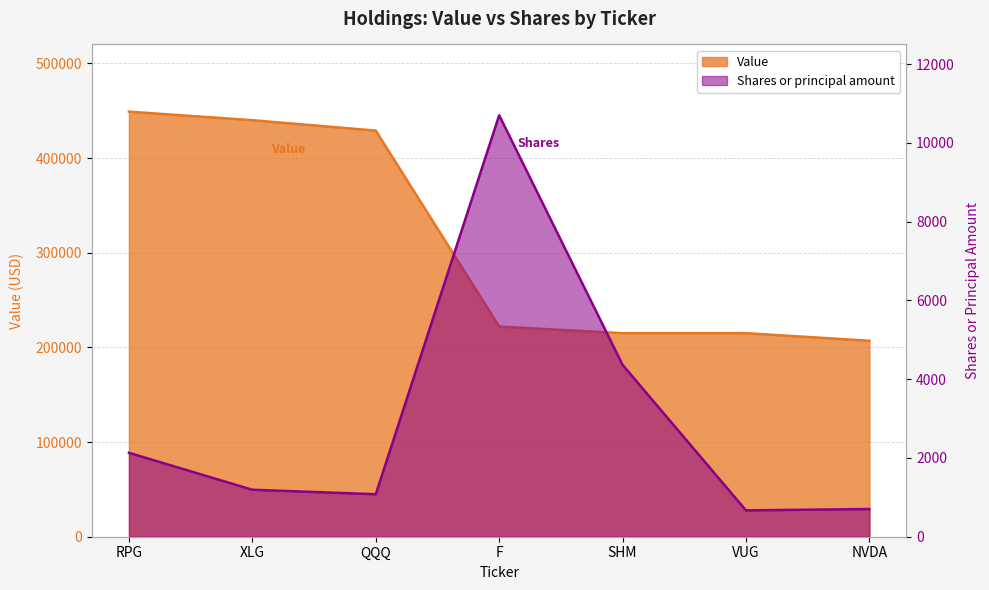

What position from the left is XLG?

2